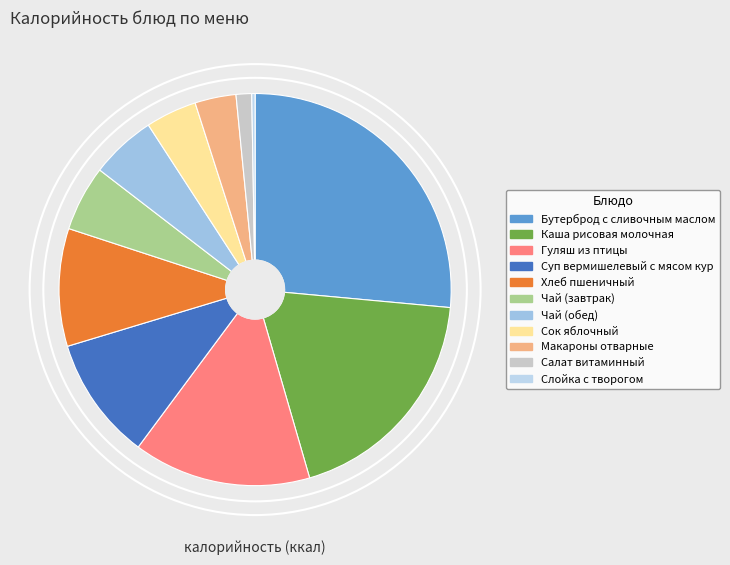

Count the number of slices in the pie.

11